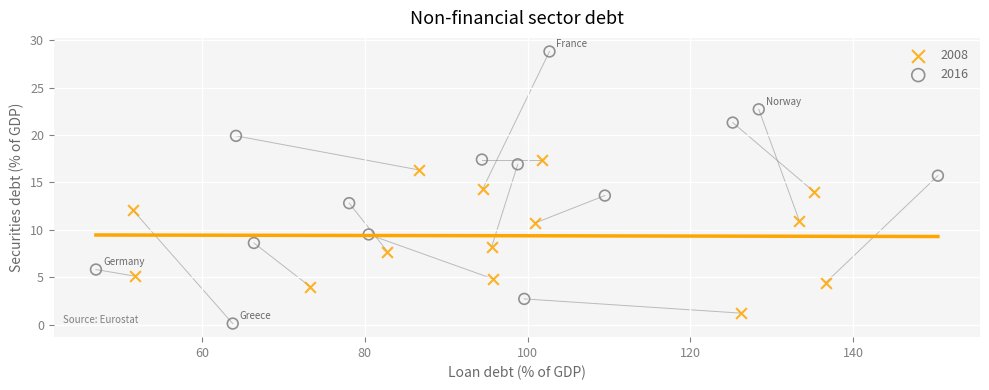

What are all the series names shown in the legend?

2008, 2016